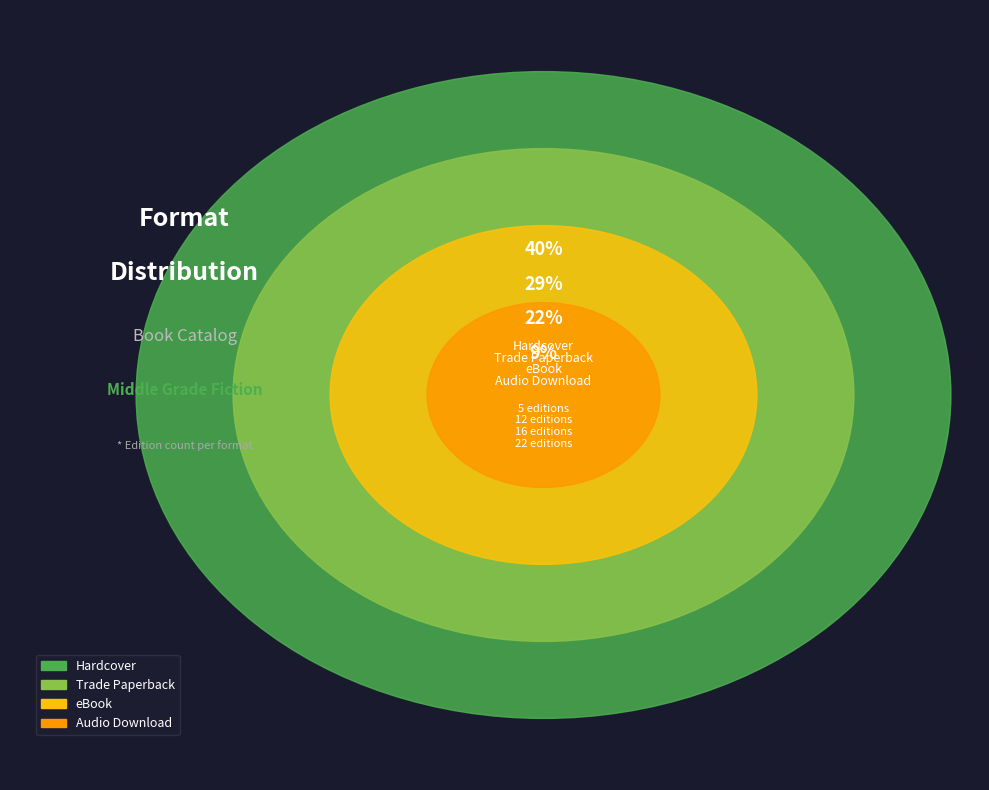

Is the sum of eBook and Audio Download greater than half?

No